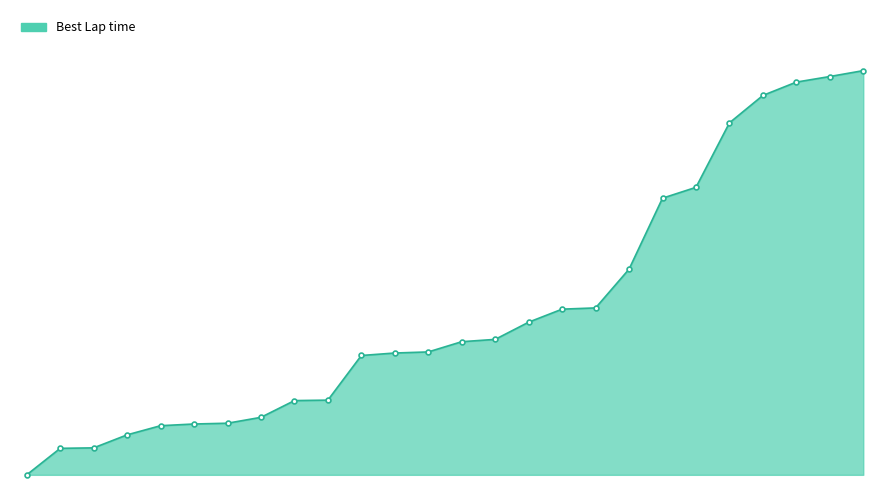

Is this an area chart (filled region under the line)?

Yes